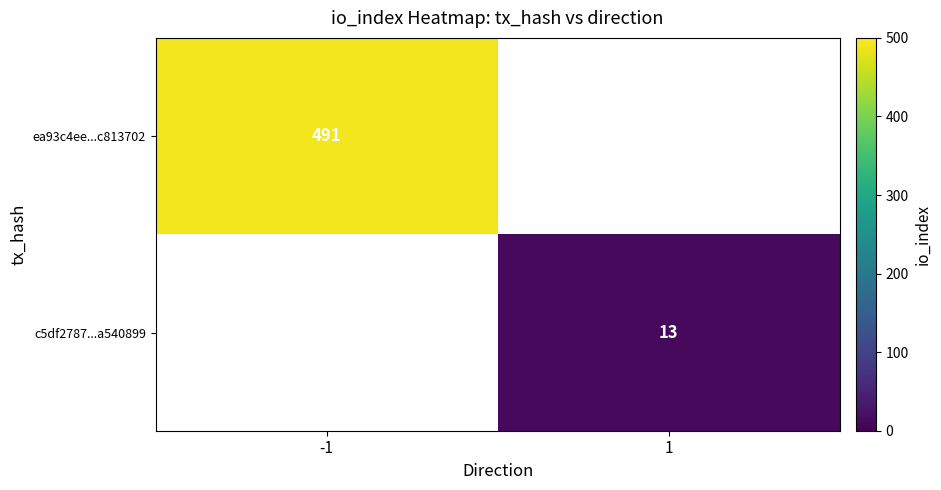

The value of ea93c4ee...c813702 at -1 is 491. True or false?

True